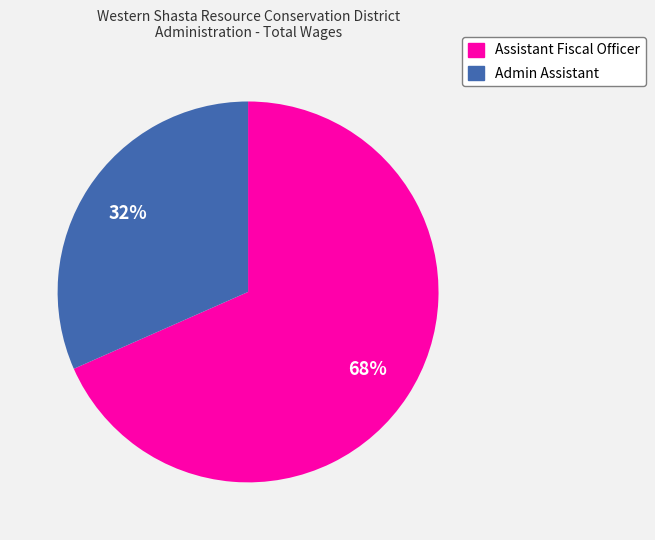

How many segments does this pie chart have?

2